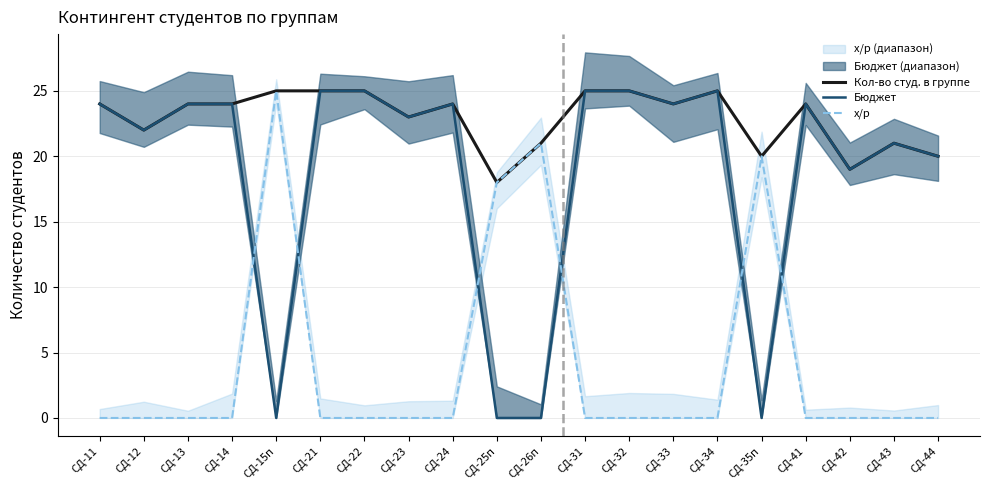

True or false: х/р has more than 2 points higher than both neighbors.

True